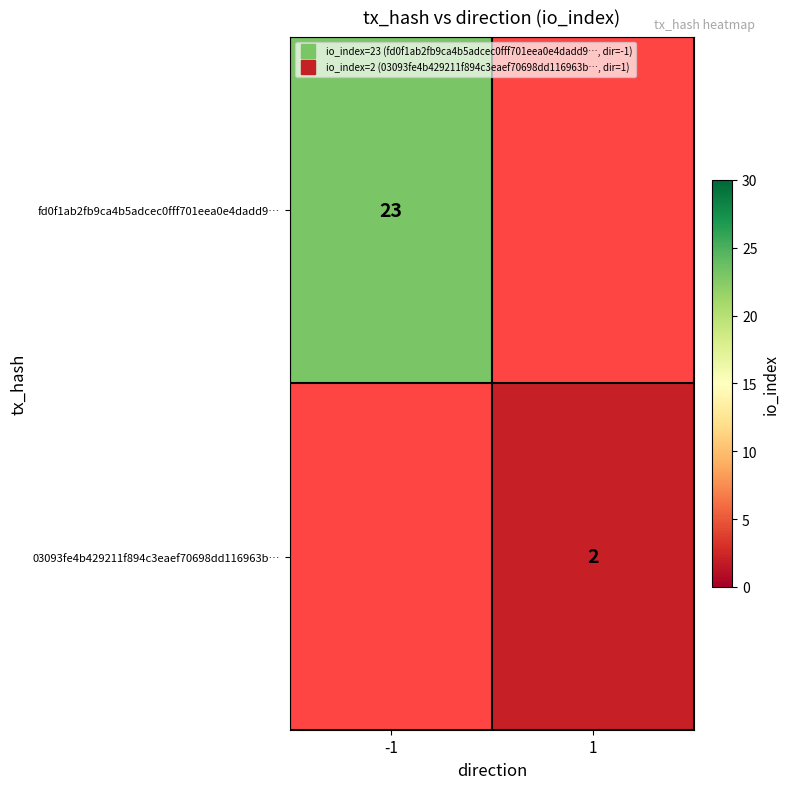

Rank the series at 1 from lowest to highest value.

fd0f1ab2fb9ca4b5adcec0fff701eea0e4dadd9…, 03093fe4b429211f894c3eaef70698dd116963b…